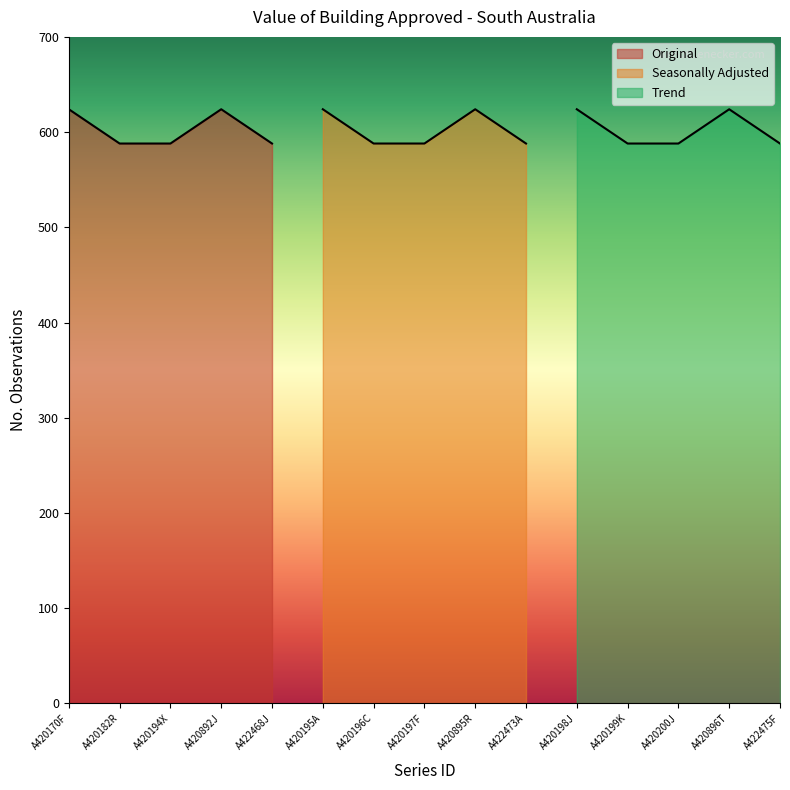

The value of Collection Month at A420197F is 1. True or false?

True